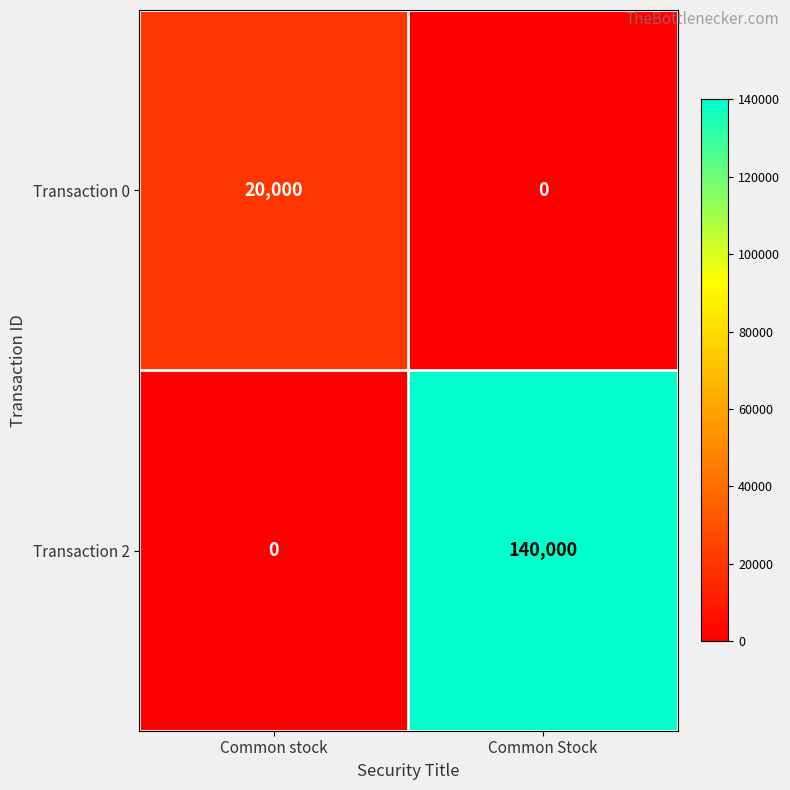

Is it true that Transaction 0 equals 29069 at Common stock?

False